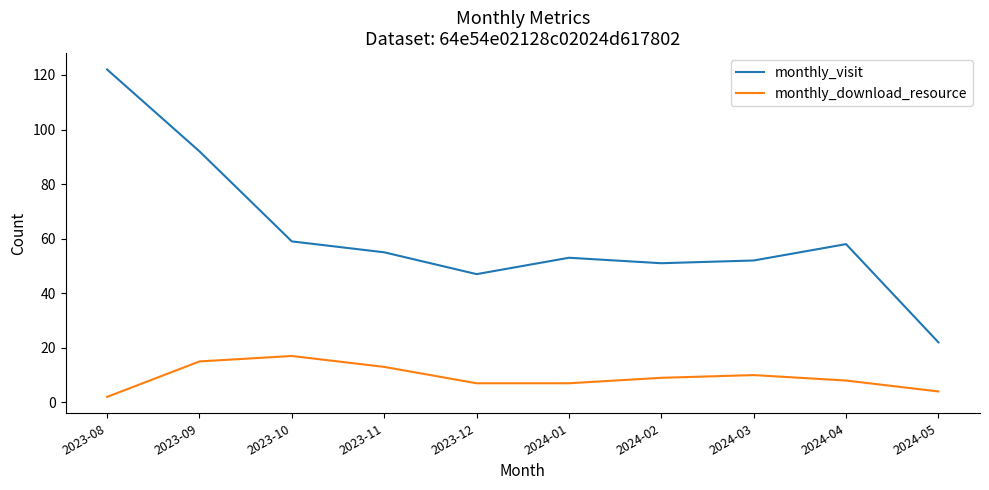

What is the greatest value displayed?

122